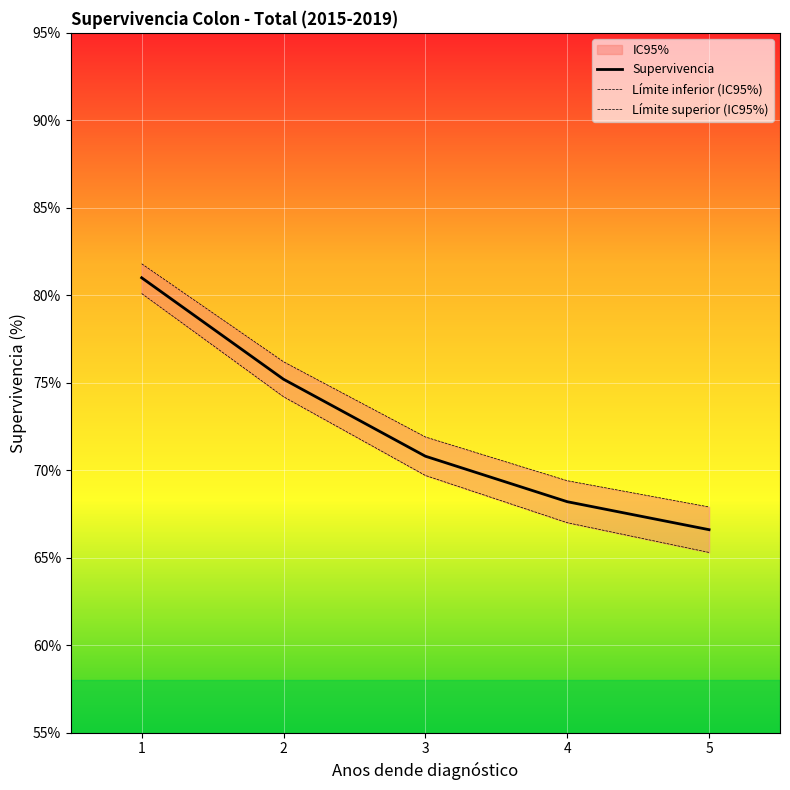

True or false: Supervivencia and Límite superior (IC95%) cross at least once.

False